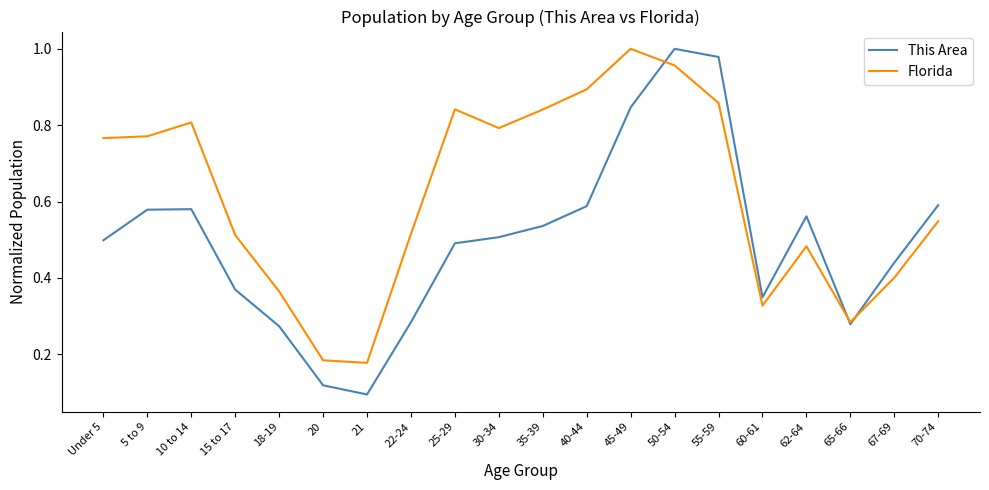

At which label does This Area reach its minimum?

21